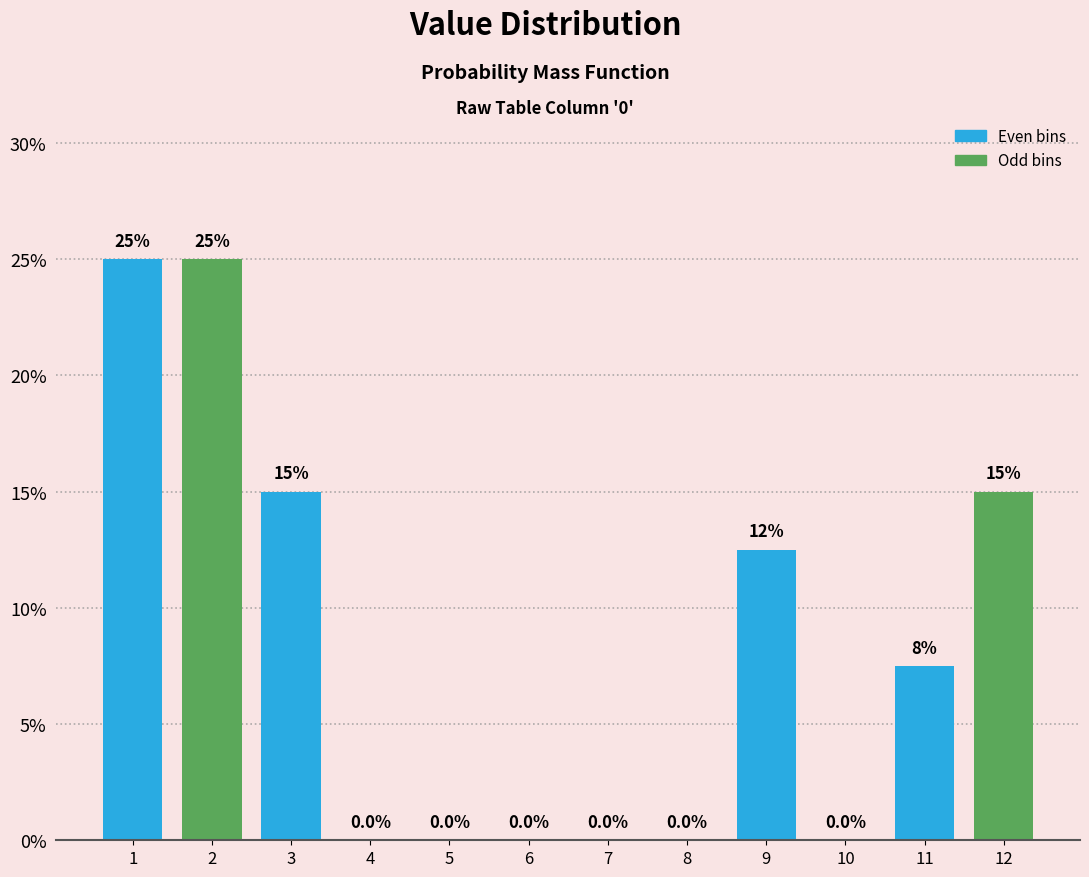

Reading left to right, list all the values displayed in this chart.

1=25.0	2=25.0	3=15.0	4=0.0	5=0.0	6=0.0	7=0.0	8=0.0	9=12.5	10=0.0	11=7.5	12=15.0